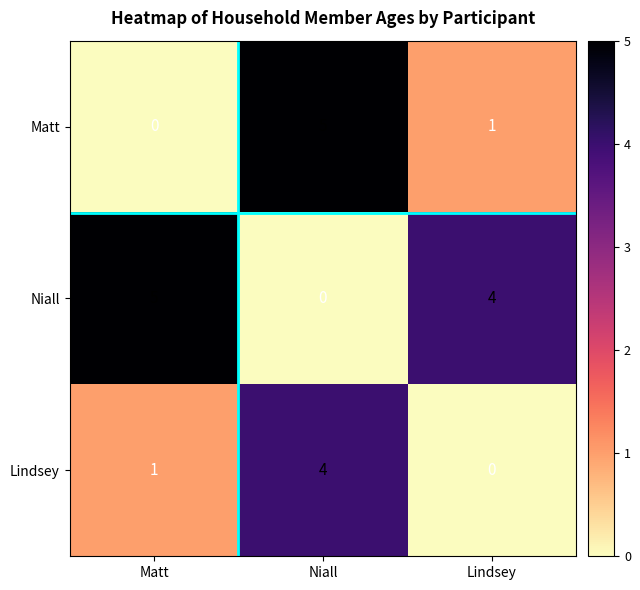

At Lindsey, list the series in order from largest to smallest.

Niall, Matt, Lindsey